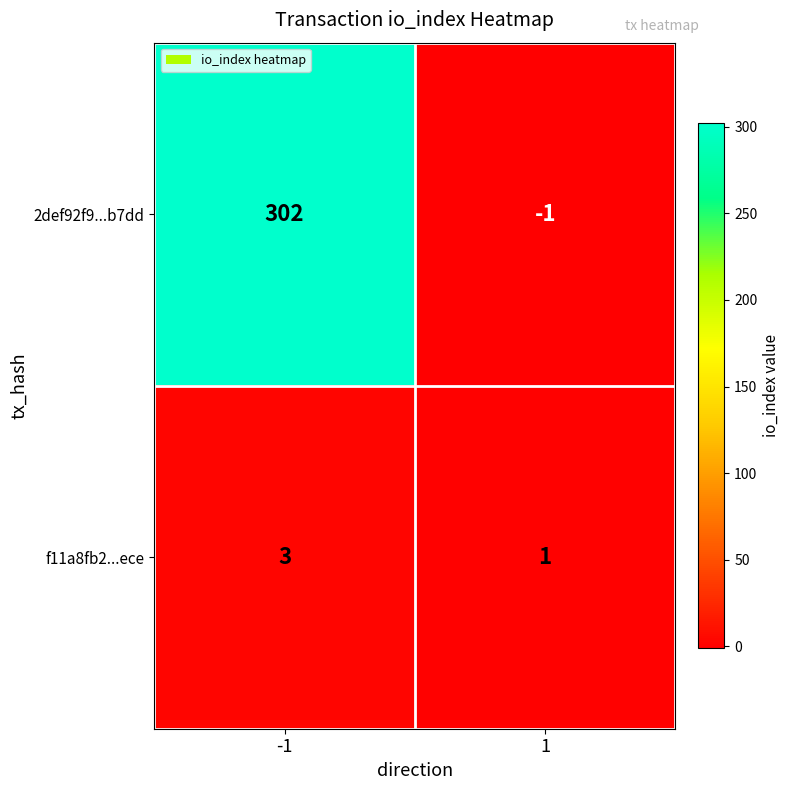

Reading left to right, what are all the values shown in this chart?

2def92f9...b7dd: 302	-1
f11a8fb2...ece: 3	1